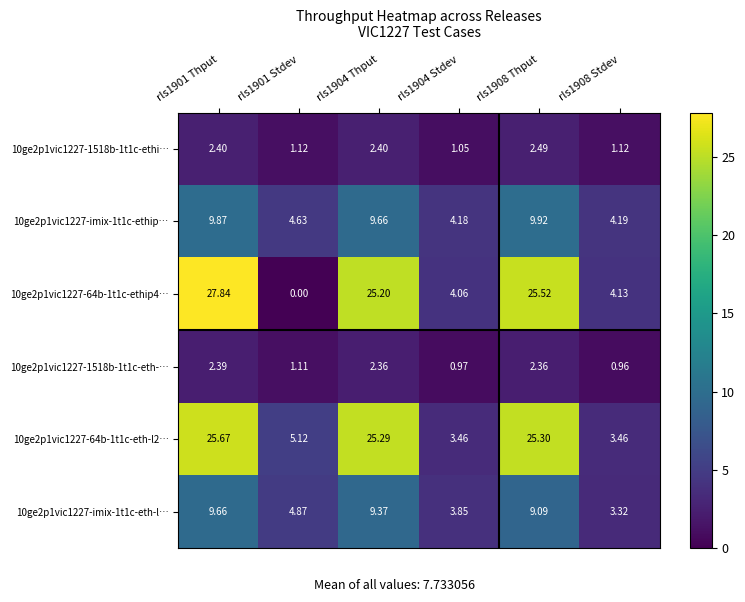

Is the value of 10ge2p1vic1227-1518b-1t1c-eth-… at rls1904 Stdev greater than the value of 10ge2p1vic1227-64b-1t1c-eth-l2… at rls1904 Thput?

No